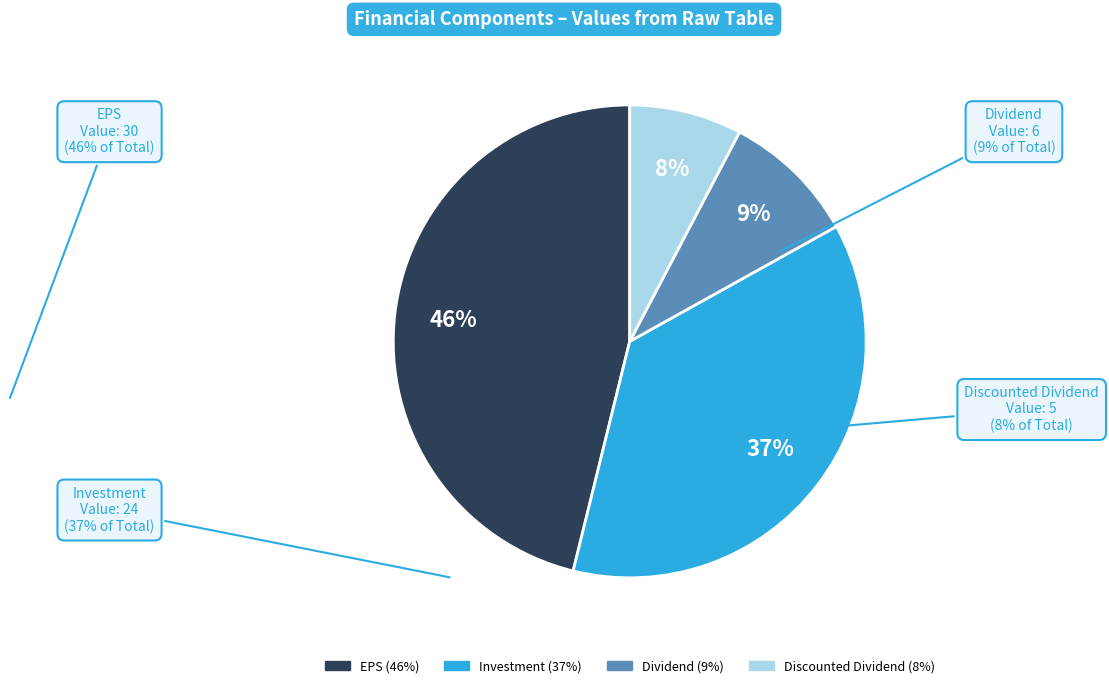

True or false: EPS accounts for 46% of the total.

True